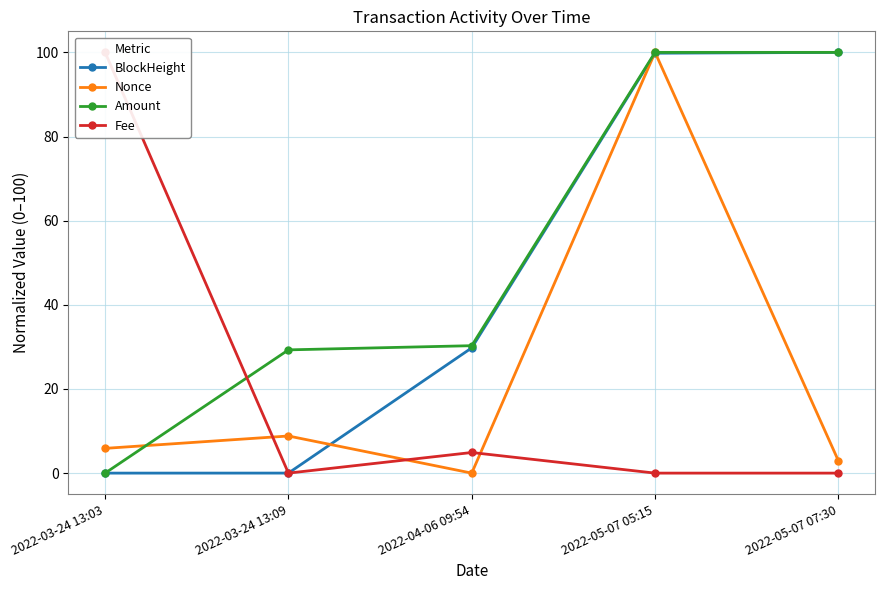

How many interior local valleys does the Fee series have?

1